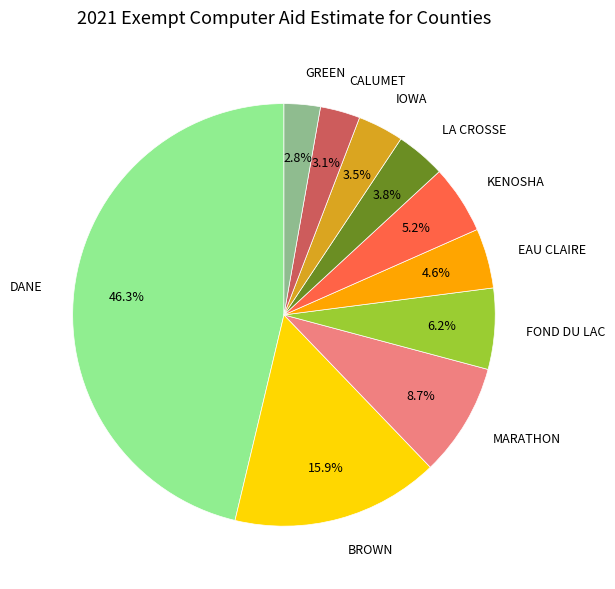

What portion of the pie excludes DANE?

53.7%